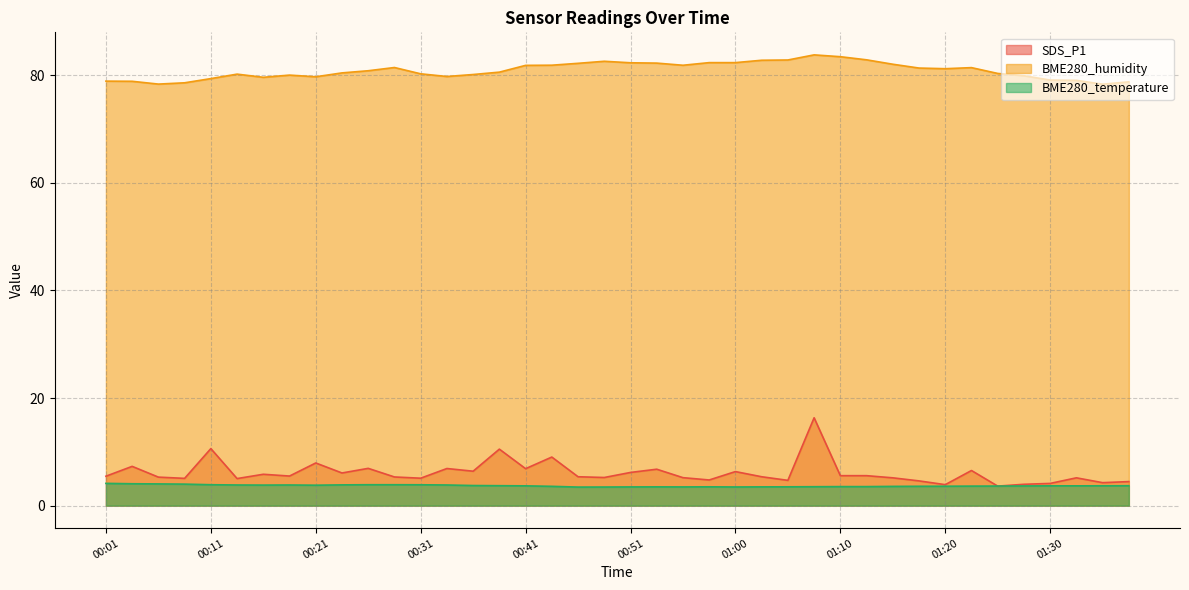

List the series in order of their peak value, lowest first.

BME280_temperature, SDS_P1, BME280_humidity